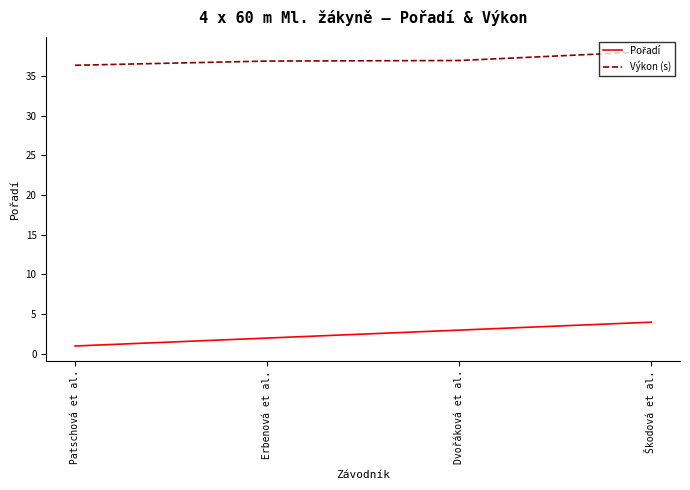

What is the spread (max minus min) of values at Patschová et al.?

35.3